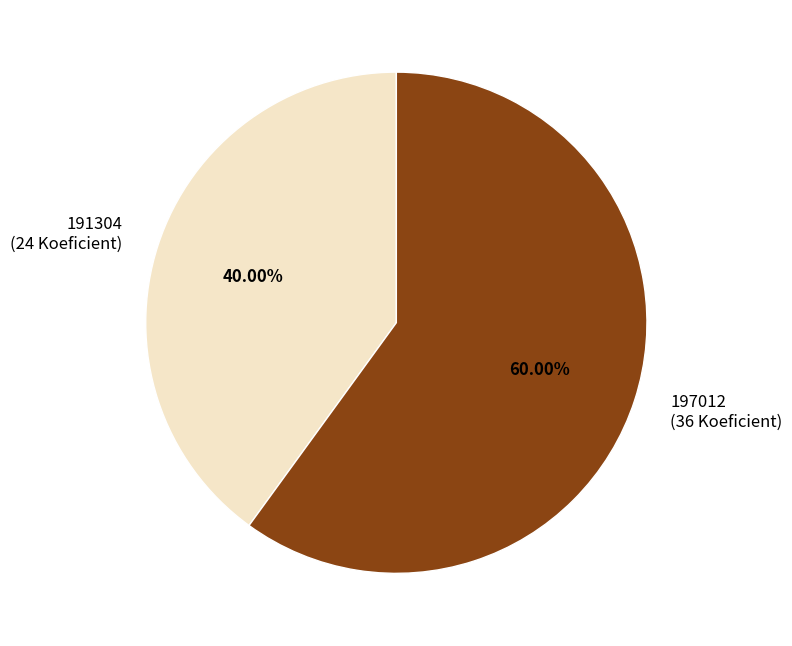

Approximately how many times larger is the value at 191304 (24 Koeficient) compared to 197012 (36 Koeficient)?

0.7